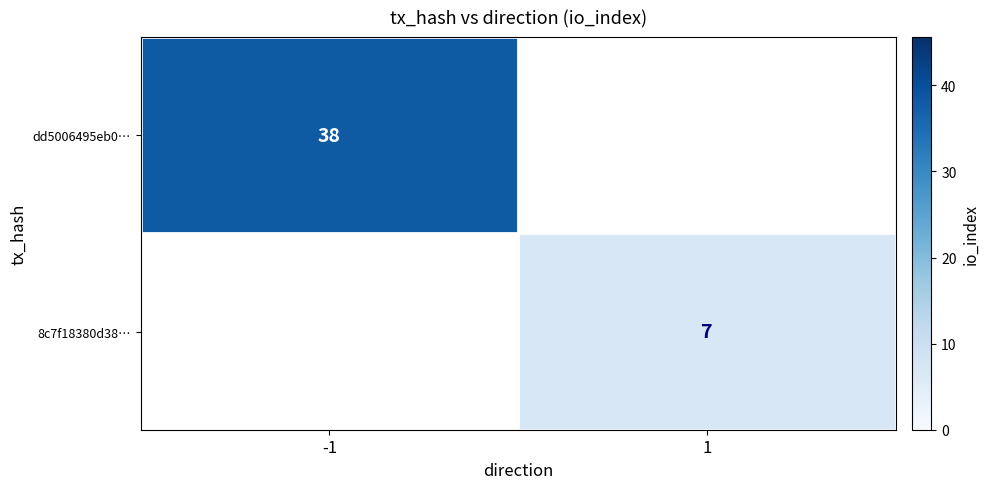

The value of dd5006495eb0… at -1 is 10. True or false?

False